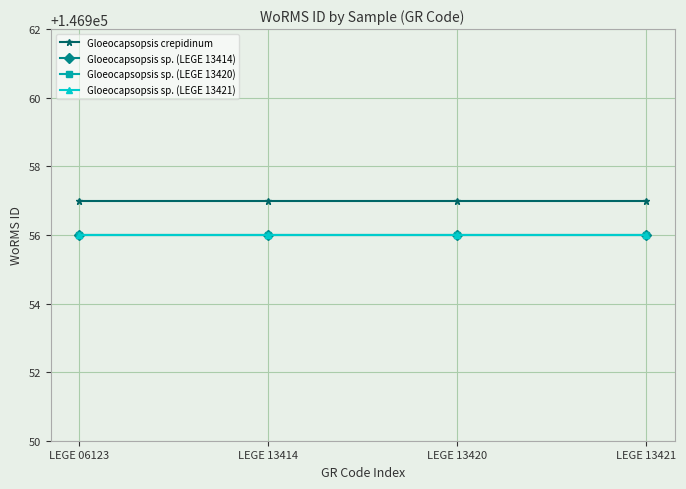

True or false: Gloeocapsopsis sp. (LEGE 13414) and Gloeocapsopsis crepidinum cross at least once.

False